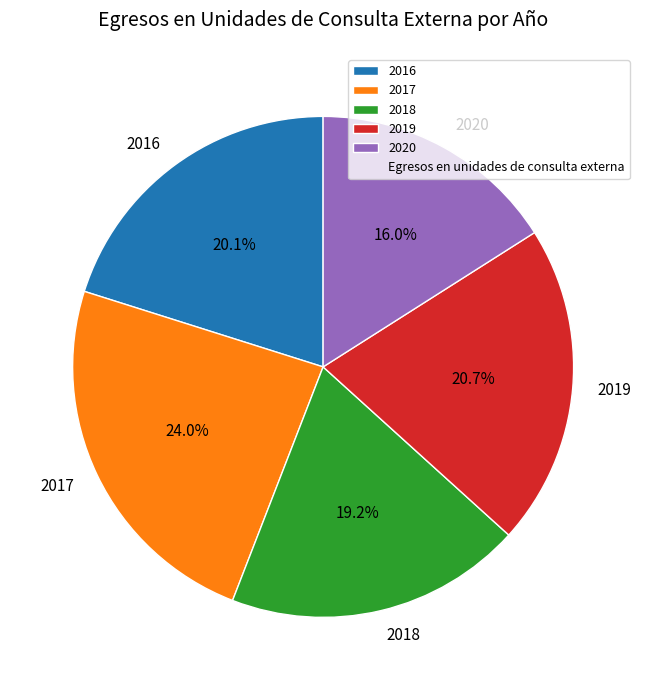

What is the smallest slice in the pie chart?

2020